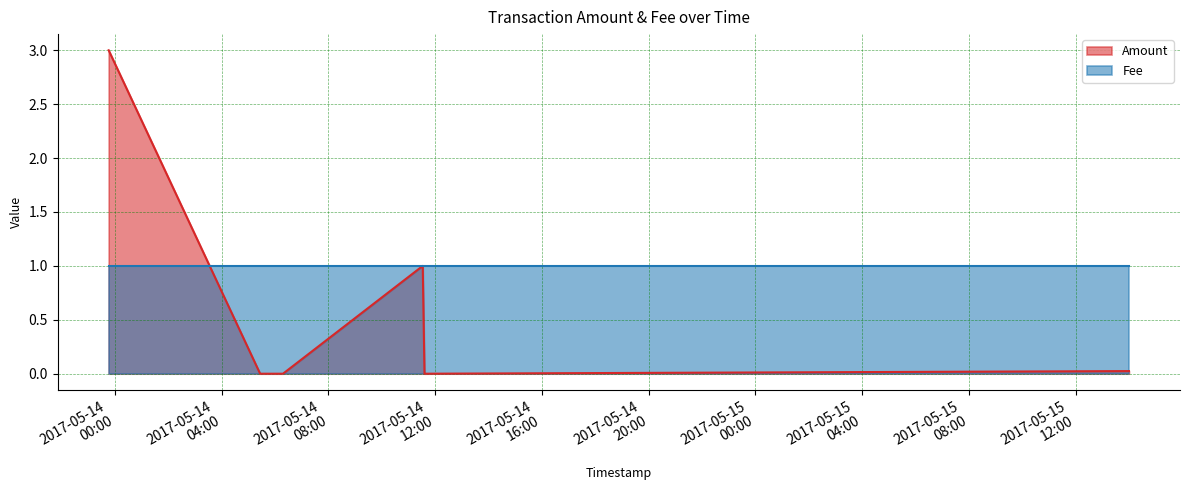

How many values exceed 0?

3